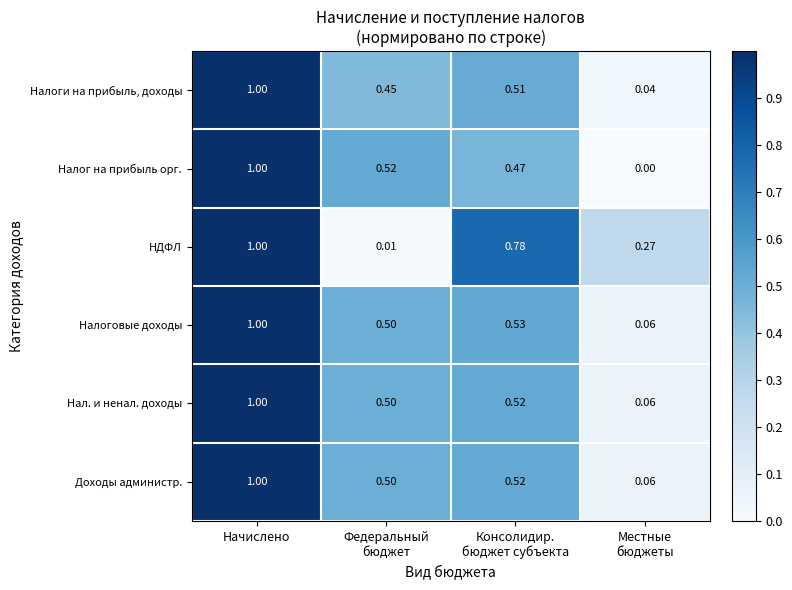

At which category is the sum across all series the highest?

Начислено